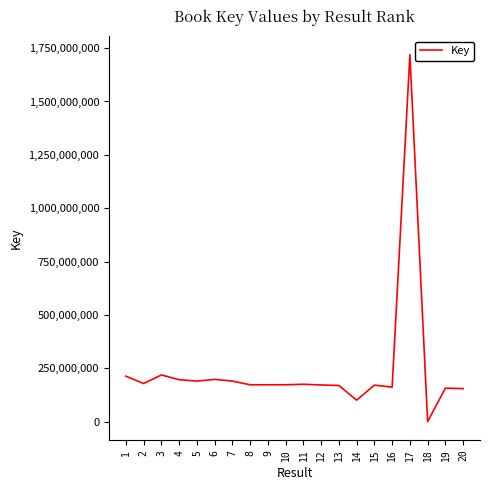

Is it true that the value at 11 is 175319279?

True